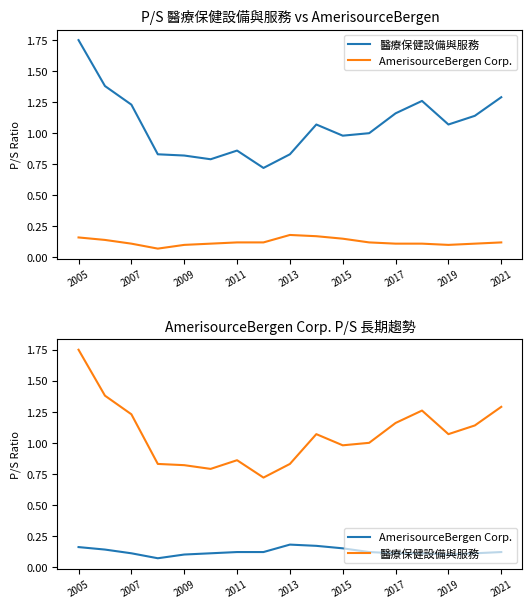

What is the maximum value for 醫療保健設備與服務?

1.8